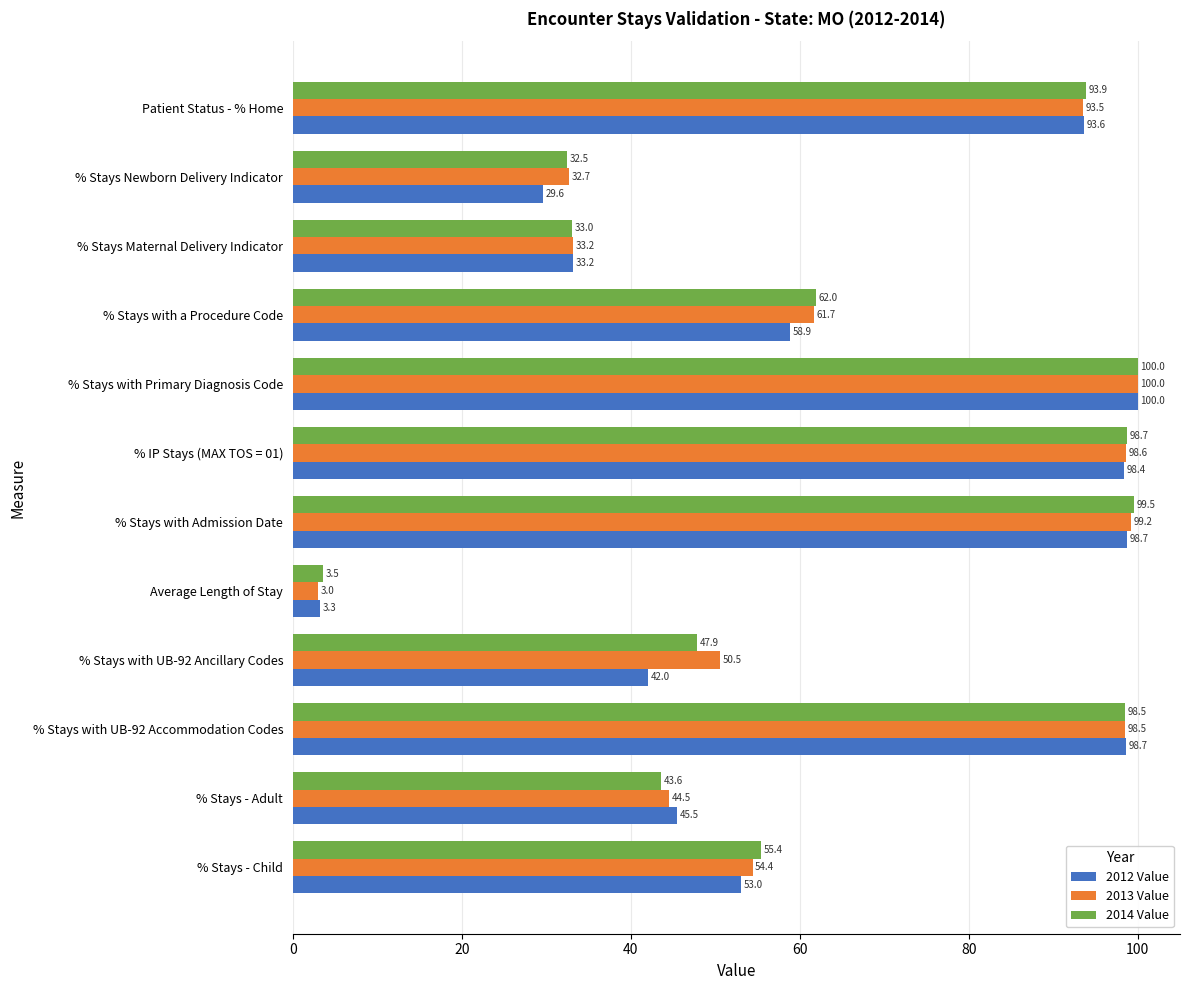

How many categories are shown in the chart?

12